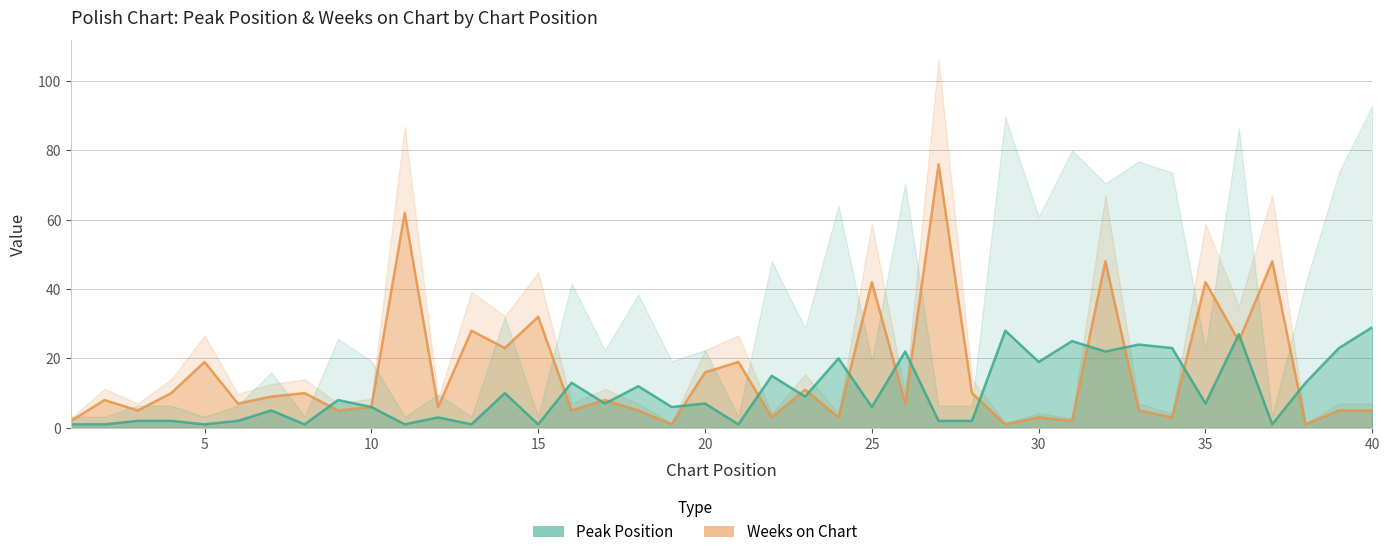

How many interior local valleys does the Weeks on Chart series have?

15